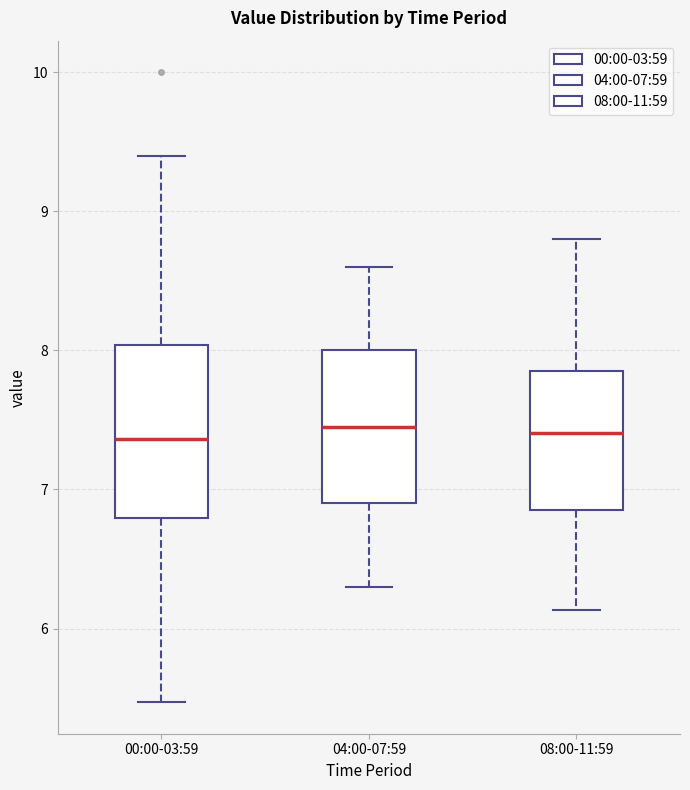

Reading left to right, transcribe this box plot: for each box, give where its median line is, the range the box spans, and where its two whiskers end, as read against the y-axis. The values are not printed on the chart, so give them approximately, as read against the axis.

00:00-03:59: median 7.4, box 6.8 to 8.0, whiskers 5.5 to 9.4
04:00-07:59: median 7.5, box 6.9 to 8.0, whiskers 6.3 to 8.6
08:00-11:59: median 7.4, box 6.9 to 7.9, whiskers 6.1 to 8.8